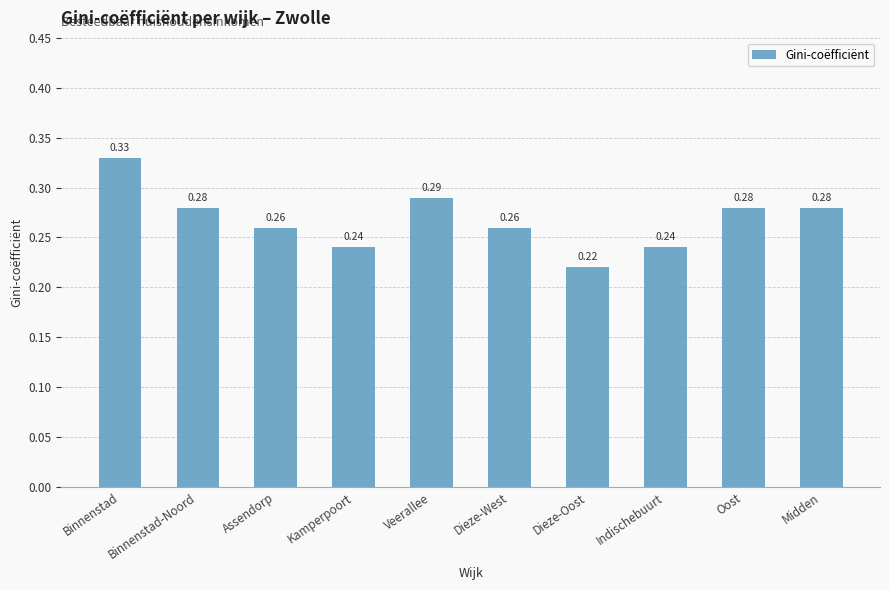

Are the bars grouped side by side (vs. stacked)?

No